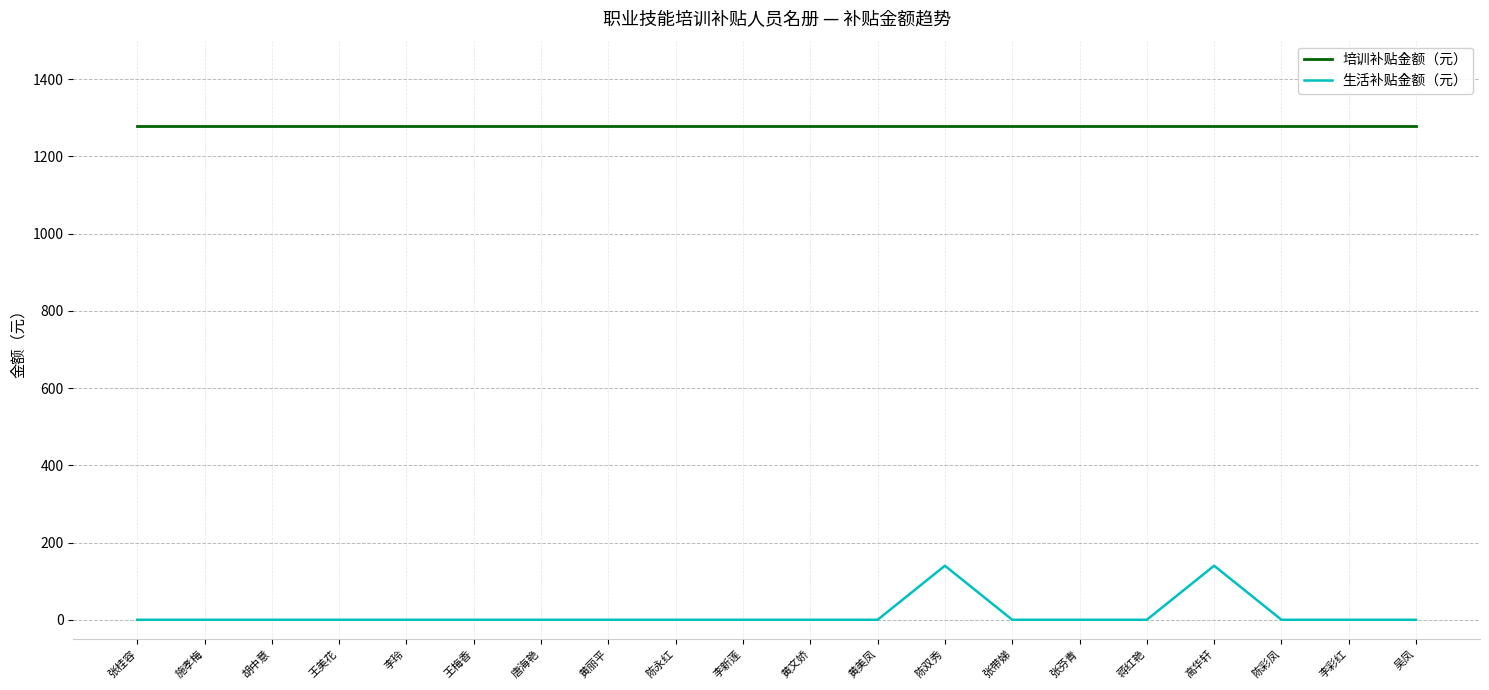

What are all the series names shown in the legend?

培训补贴金额（元）, 生活补贴金额（元）